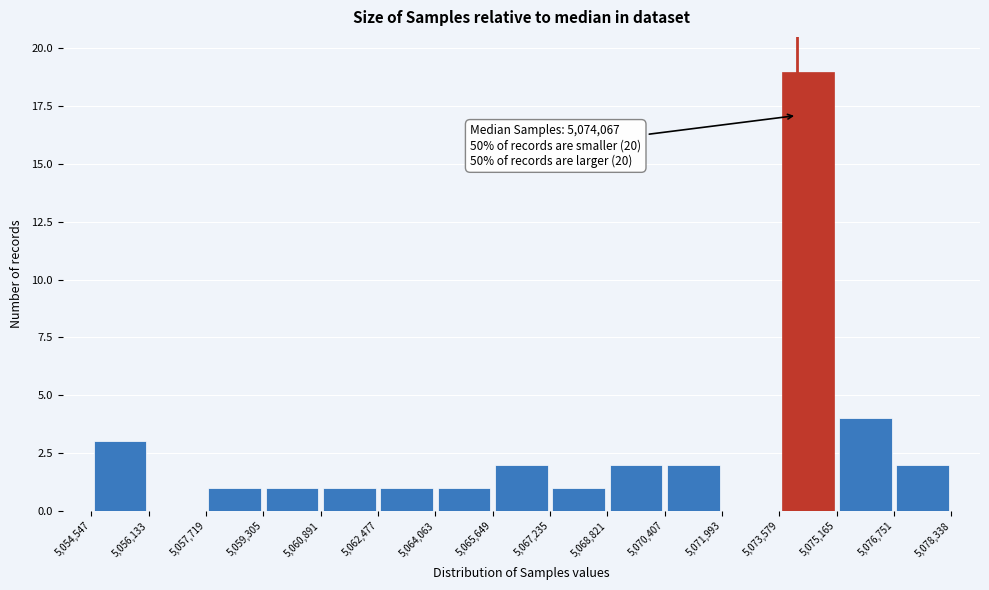

Which range on the x-axis has the tallest bar?

5,073,579 to 5,075,165